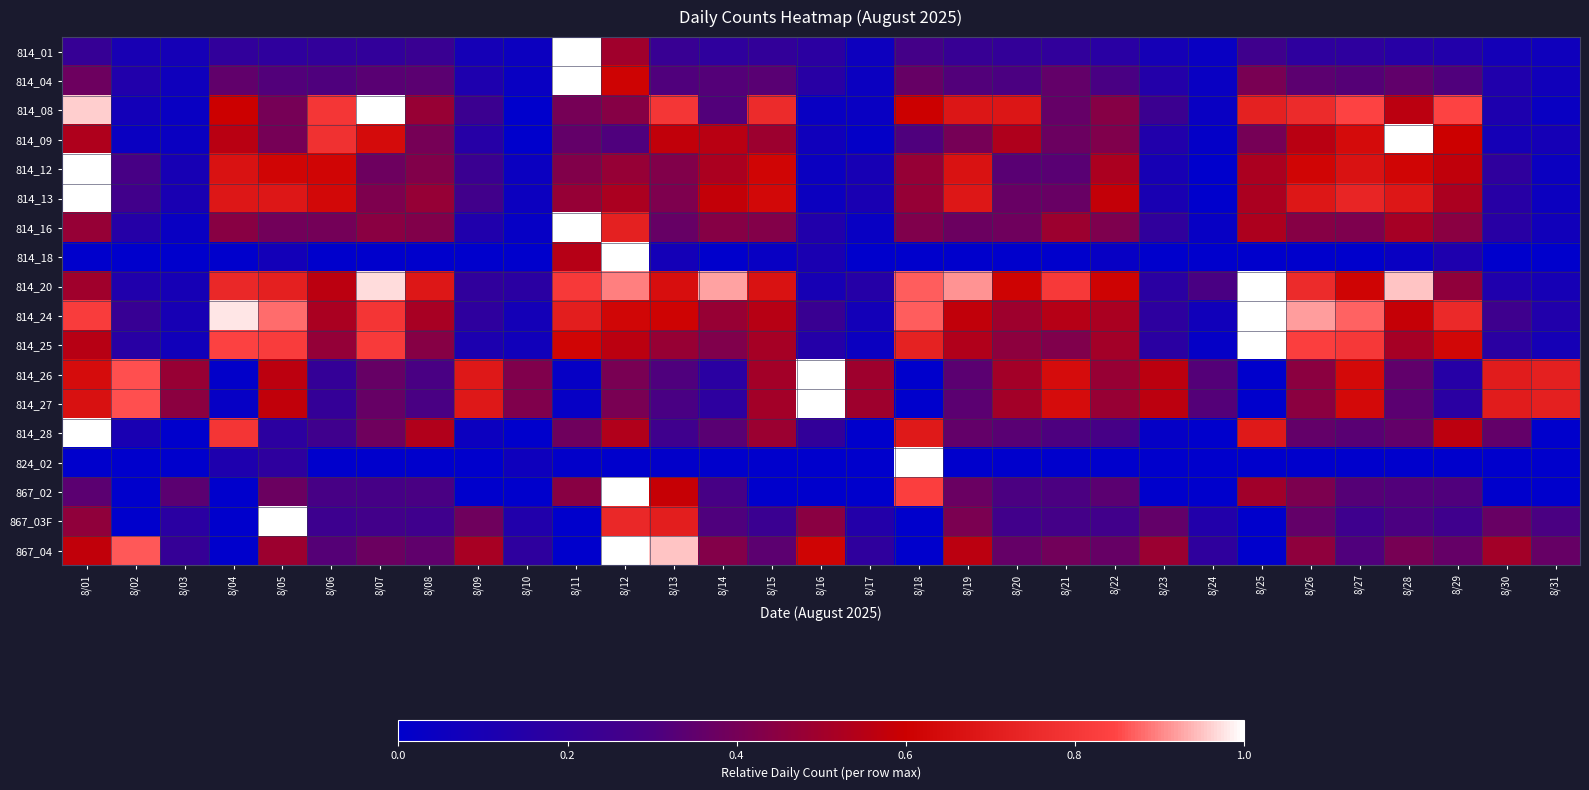

How many categories are shown in the chart?

31